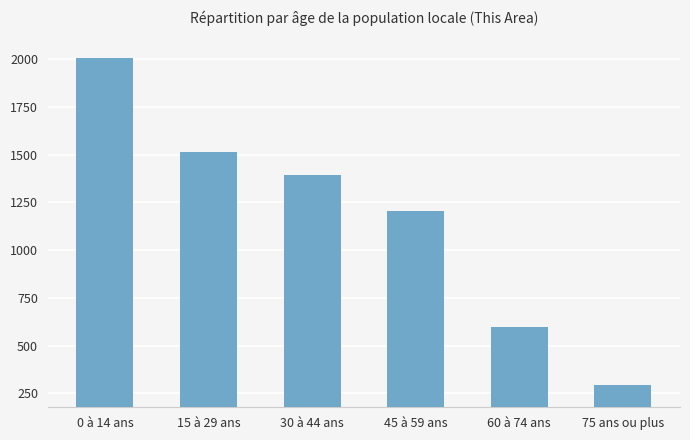

What is the ratio of the value at 60 à 74 ans to the value at 75 ans ou plus?

2.0